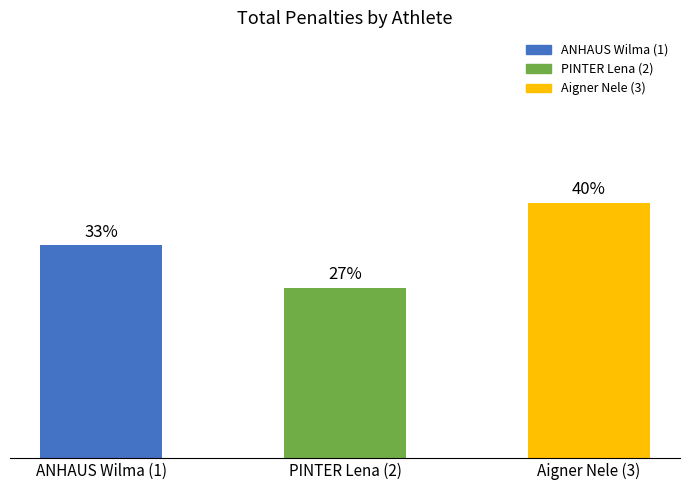

Are the bars horizontal?

No